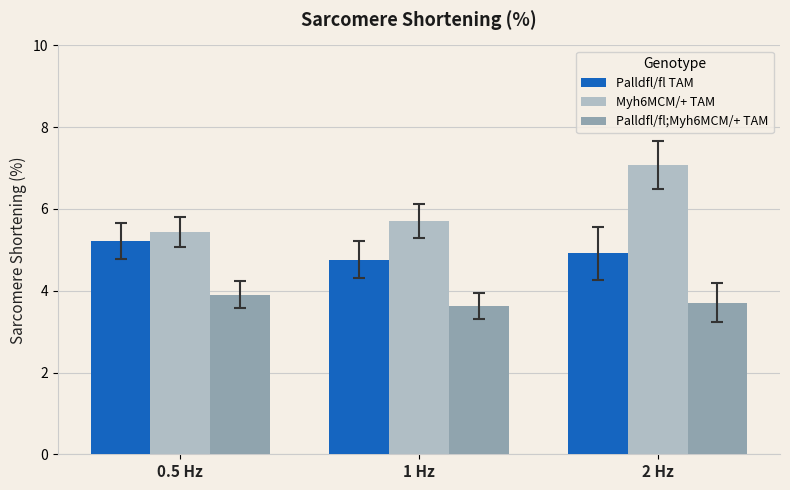

What is the label of the 2nd bar from the left?

1 Hz